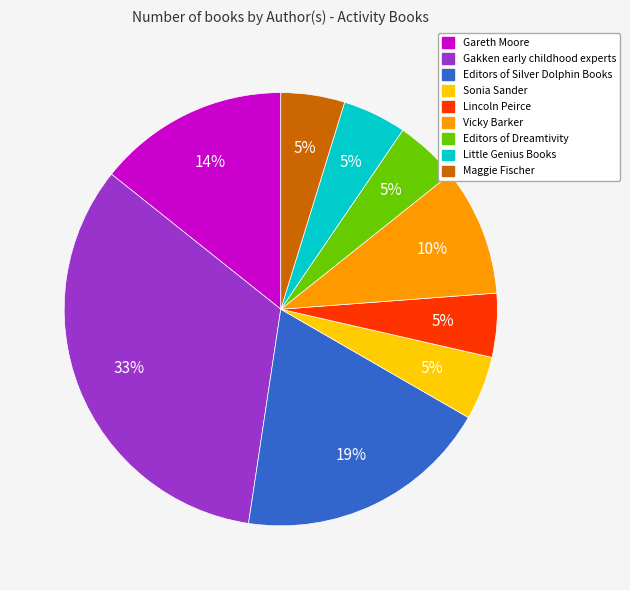

To the nearest percent, what is the average slice percentage?

11%